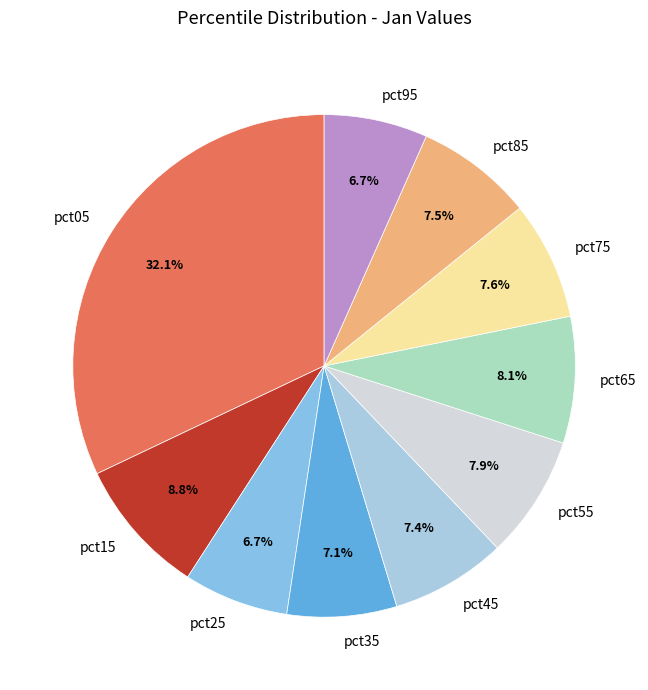

To the nearest percent, what percentage of the pie is pct35?

7%